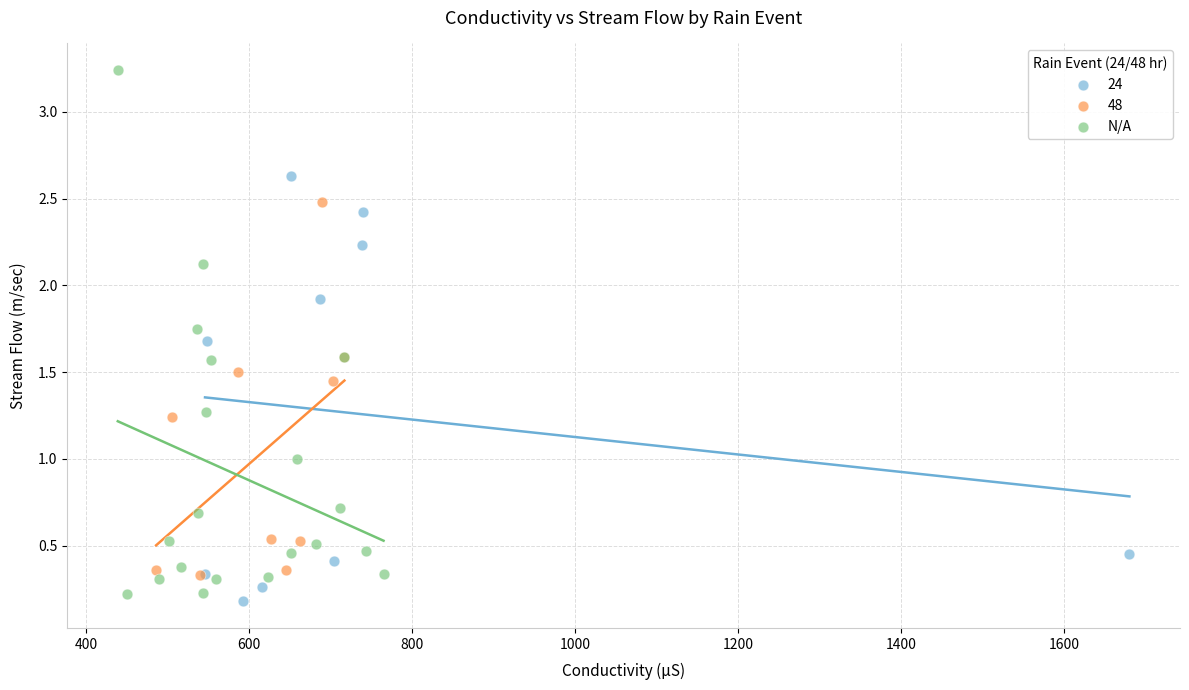

Which series has the widest spread of Y values?

N/A